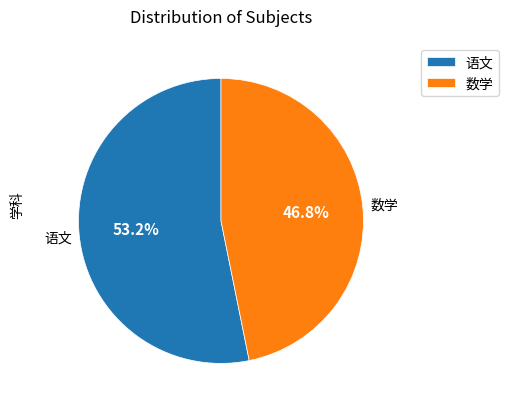

True or false: 数学 accounts for 47% of the total.

True